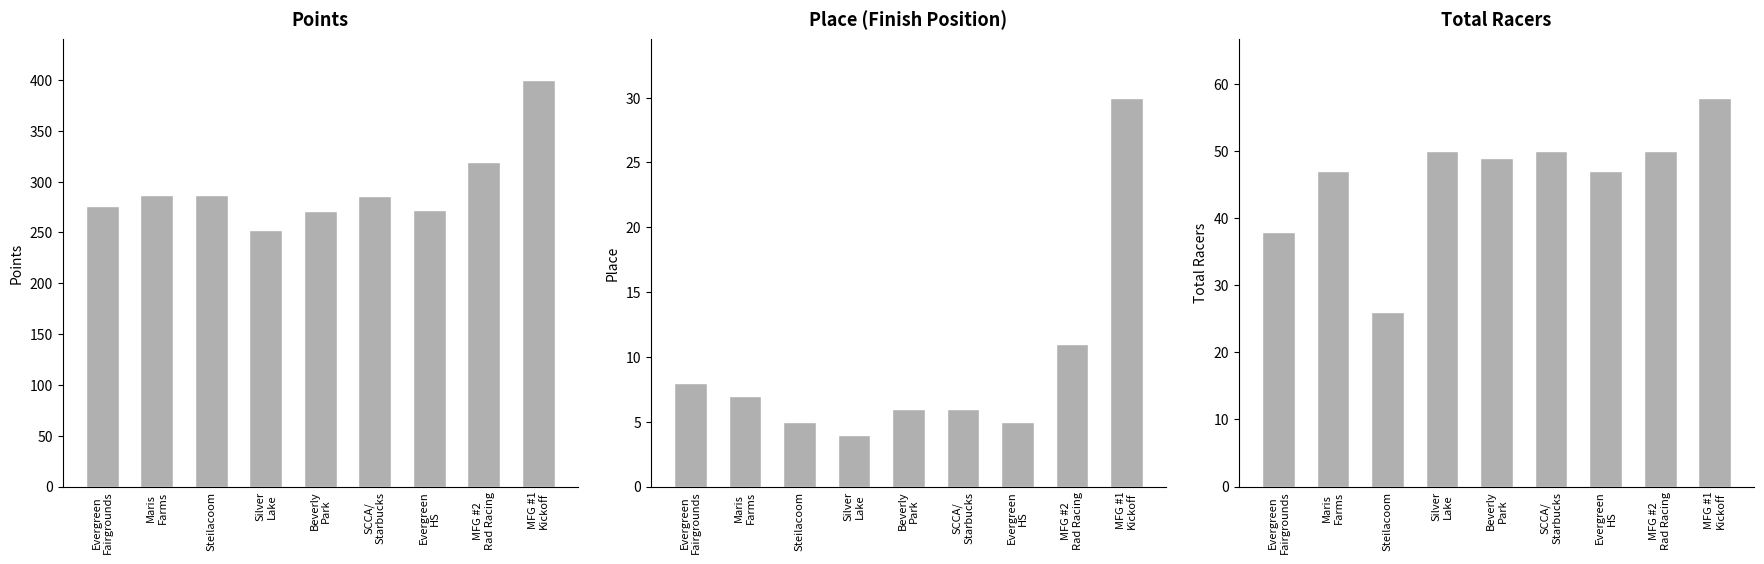

What is the difference between the Place values at Beverly
Park and Evergreen
Fairgrounds?

2.0